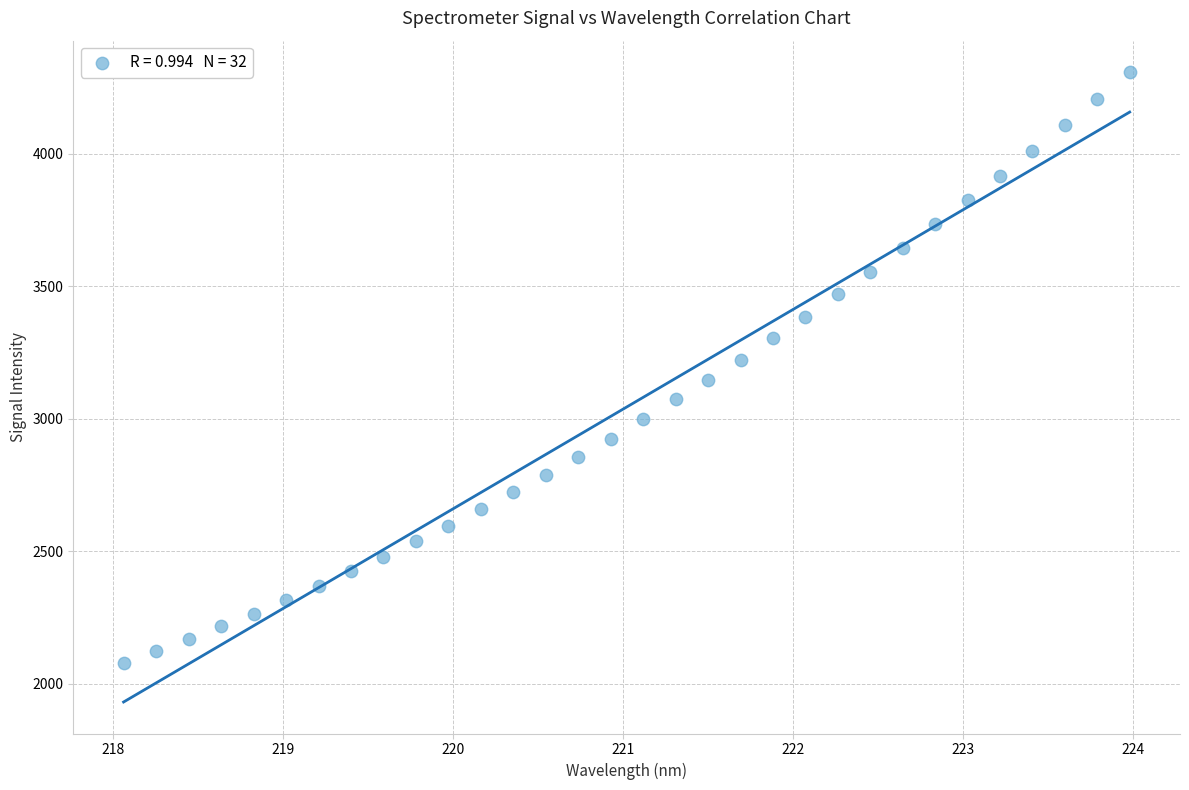

What is the range of Y values (max minus min)?

2227.6